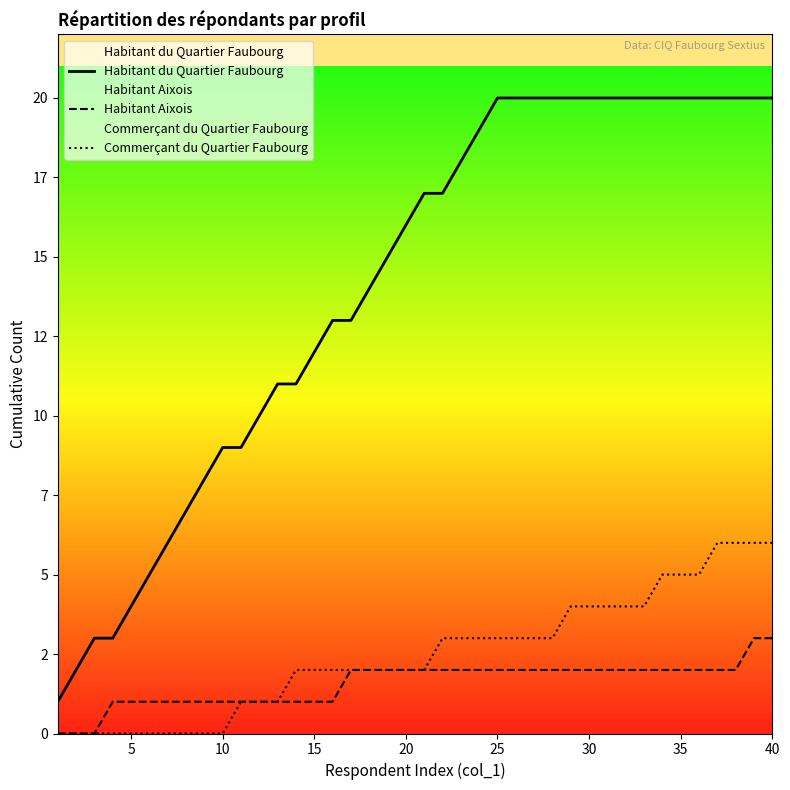

True or false: Commerçant du Quartier Faubourg and Habitant Aixois cross at least once.

False